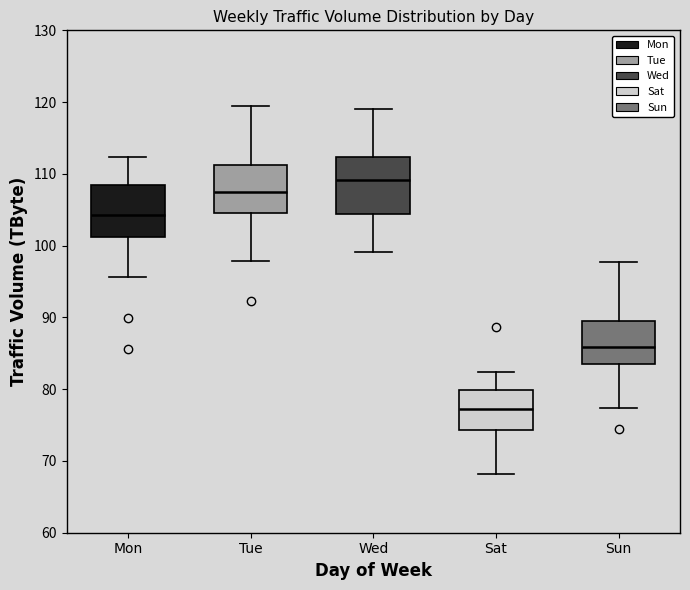

Reading left to right, transcribe this box plot: for each box, give where its median line is, the range the box spans, and where its two whiskers end, as read against the y-axis. The values are not printed on the chart, so give them approximately, as read against the axis.

Mon: median 104, box 101 to 108, whiskers 96 to 112
Tue: median 107, box 105 to 111, whiskers 98 to 120
Wed: median 109, box 104 to 112, whiskers 99 to 119
Sat: median 77, box 74 to 80, whiskers 68 to 82
Sun: median 86, box 84 to 89, whiskers 77 to 98